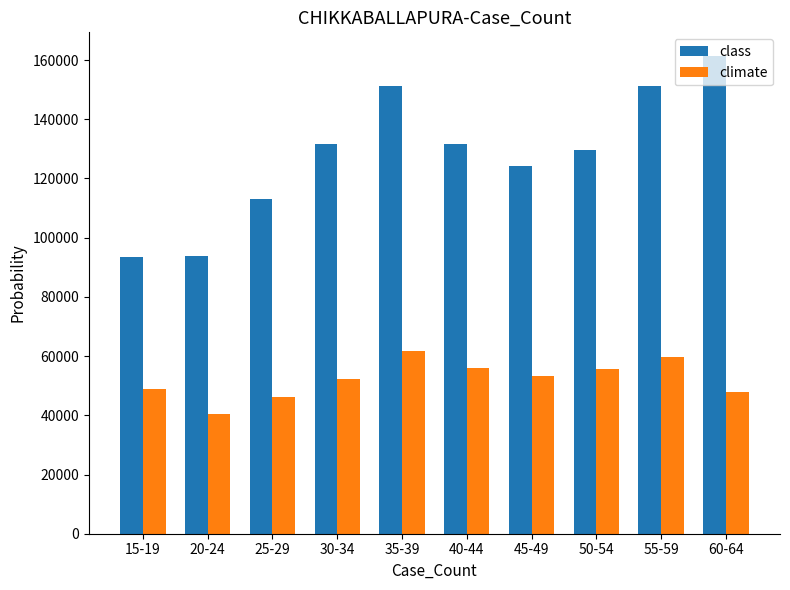

Which series has the largest range (max minus min)?

class